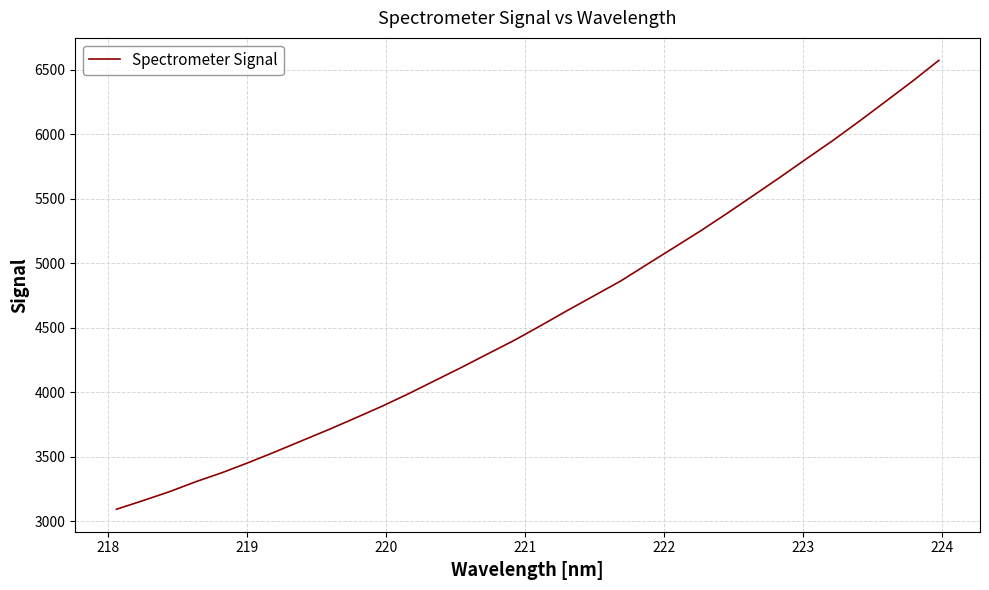

What is the greatest value displayed?

6574.3